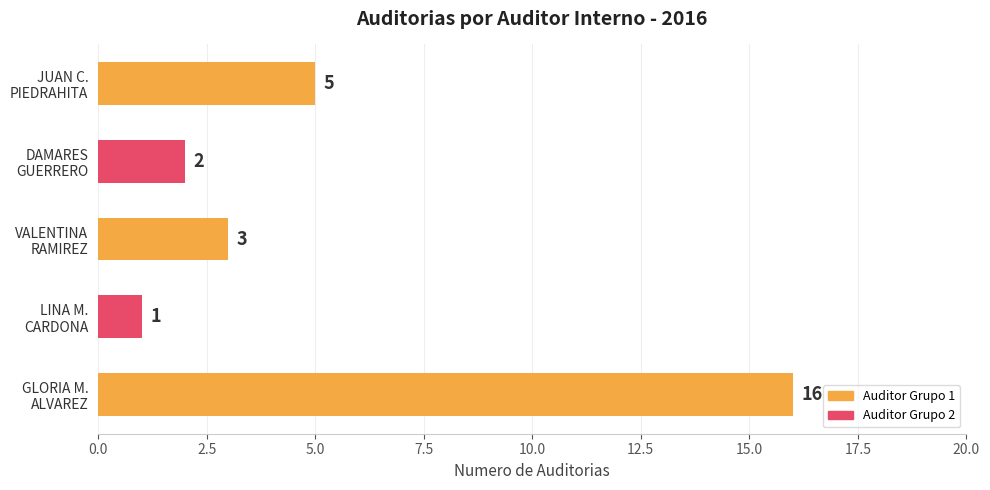

Reading bottom to top, transcribe all the data shown in this chart.

16	1	3	2	5